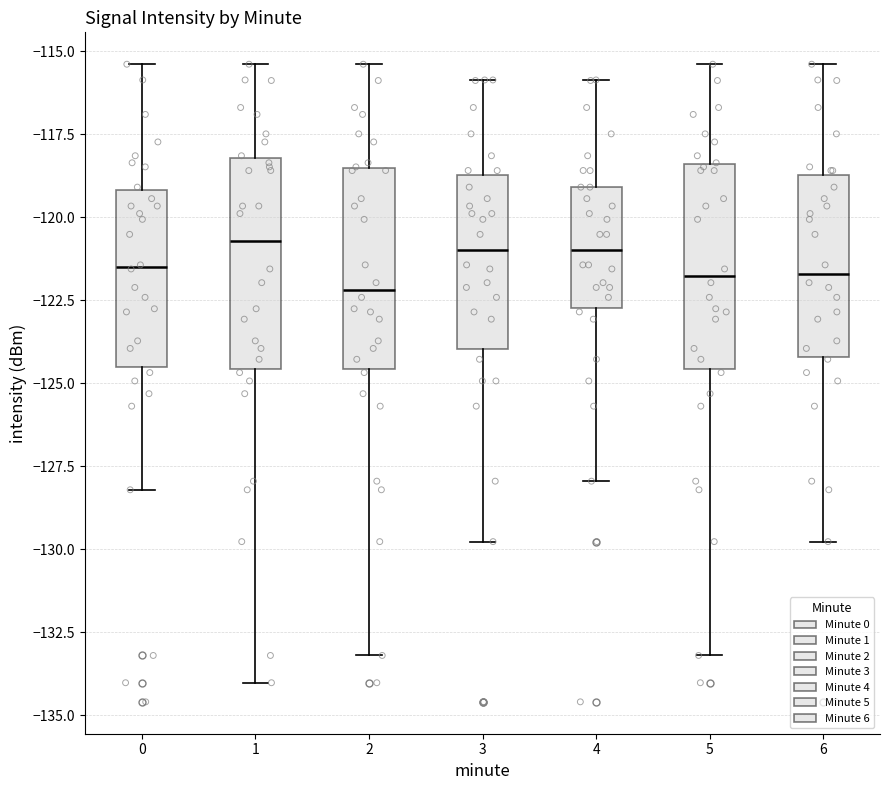

Where is the lower edge of the box at x = 1 on the y-axis? The values are not printed on the chart, so give them approximately, as read against the axis.

-124.5